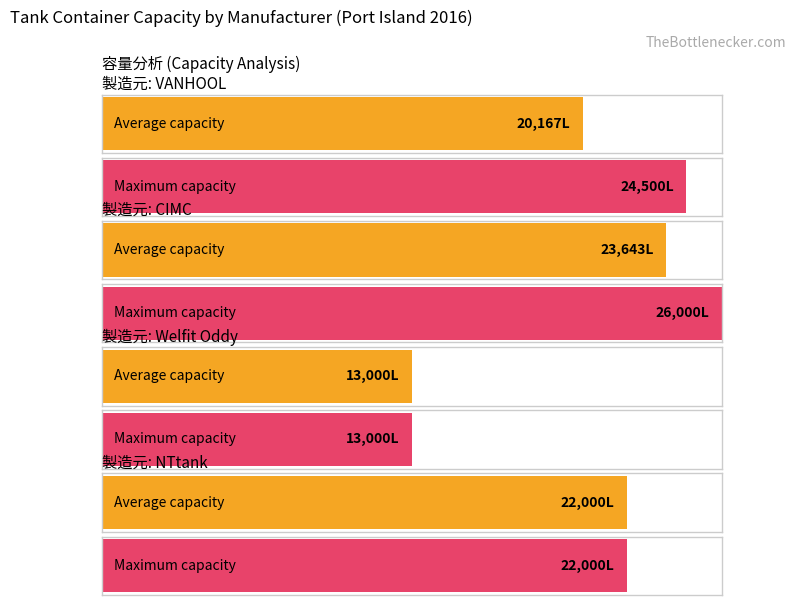

How many series are shown in this chart?

2